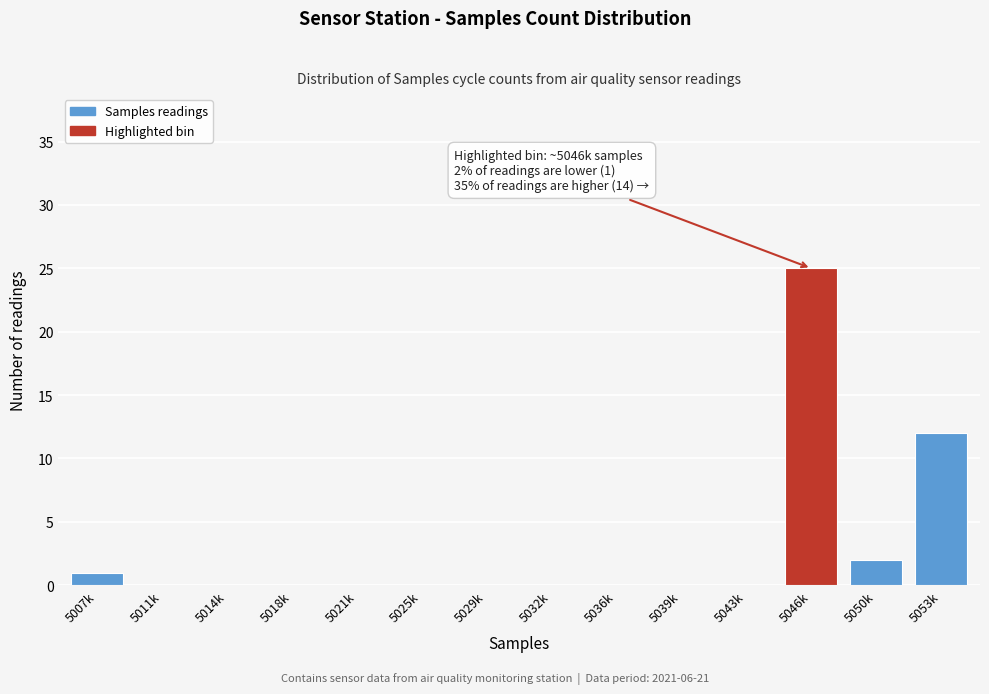

Reading left to right, transcribe all the data shown in this chart.

5007k=1	5011k=0	5014k=0	5018k=0	5021k=0	5025k=0	5029k=0	5032k=0	5036k=0	5039k=0	5043k=0	5046k=25	5050k=2	5053k=12